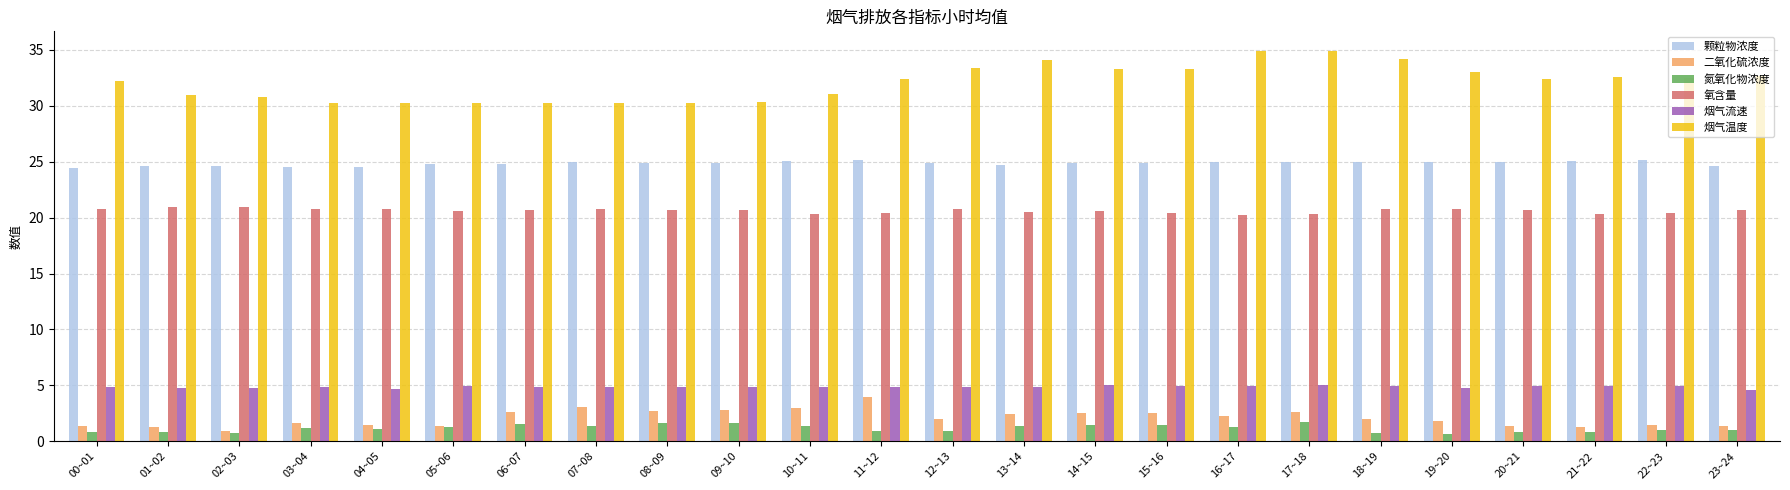

True or false: 颗粒物浓度 has a value of 33.6 at 07~08.

False